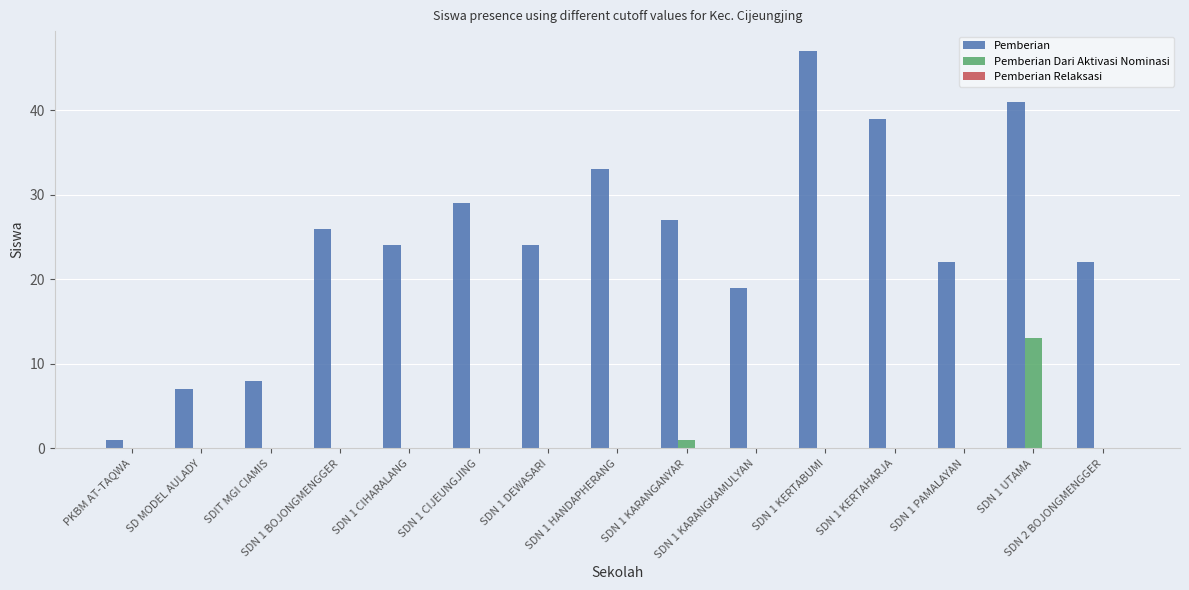

What is the maximum value for Pemberian Dari Aktivasi Nominasi?

13